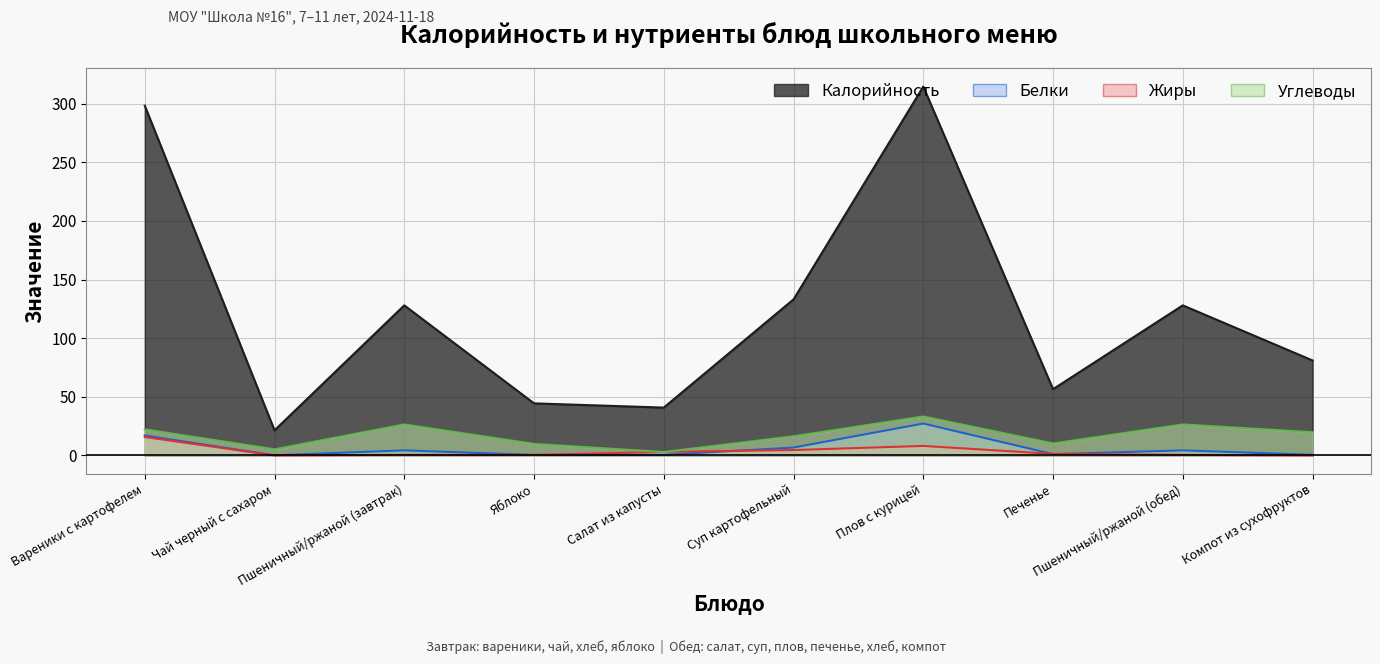

Reading right to left, what are all the values shown in this chart?

Калорийность: 81.0	128.0	56.5	314.6	133.1	40.8	44.4	128.0	21.4	298.3
Белки: 0.5	4.3	1.1	27.2	6.7	0.5	0.4	4.3	0.1	17.0
Жиры: 0.0	0.5	1.3	8.1	4.6	3.0	0.4	0.5	0.0	15.7
Углеводы: 19.8	26.4	10.2	33.2	16.3	2.9	9.8	26.4	5.2	22.2